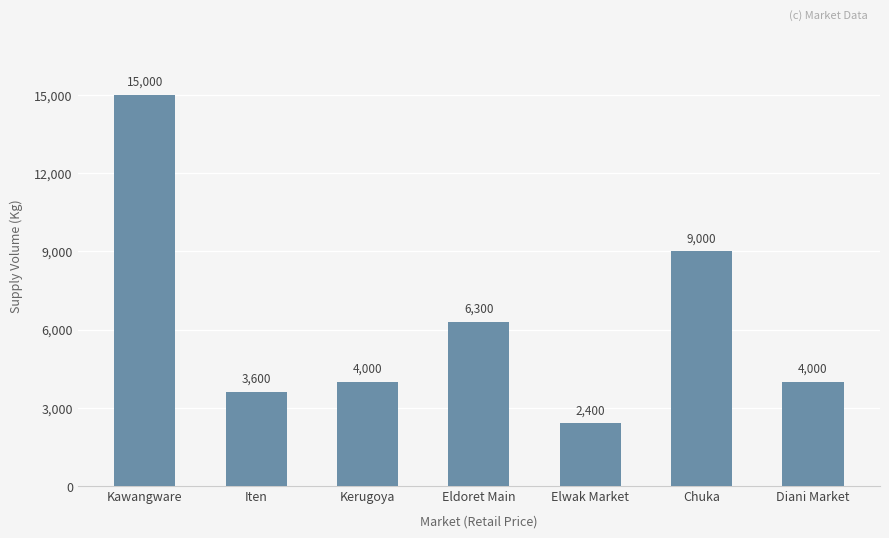

What is the difference between the maximum and minimum values?

12600